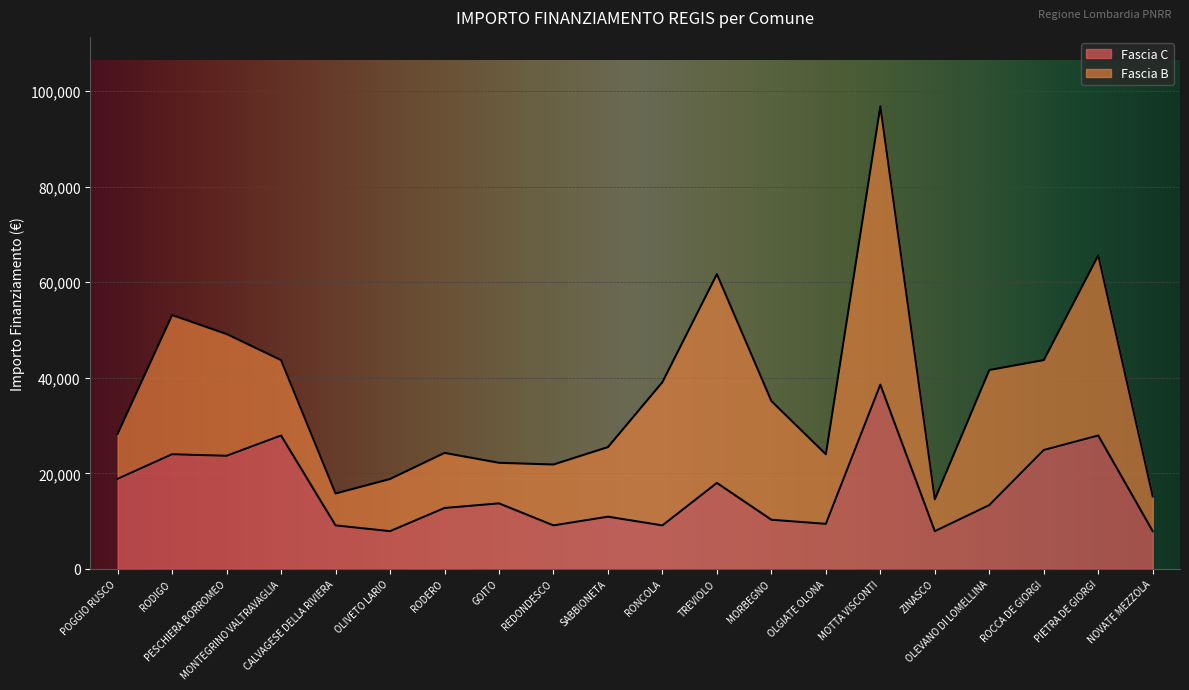

What is the average value?

16263